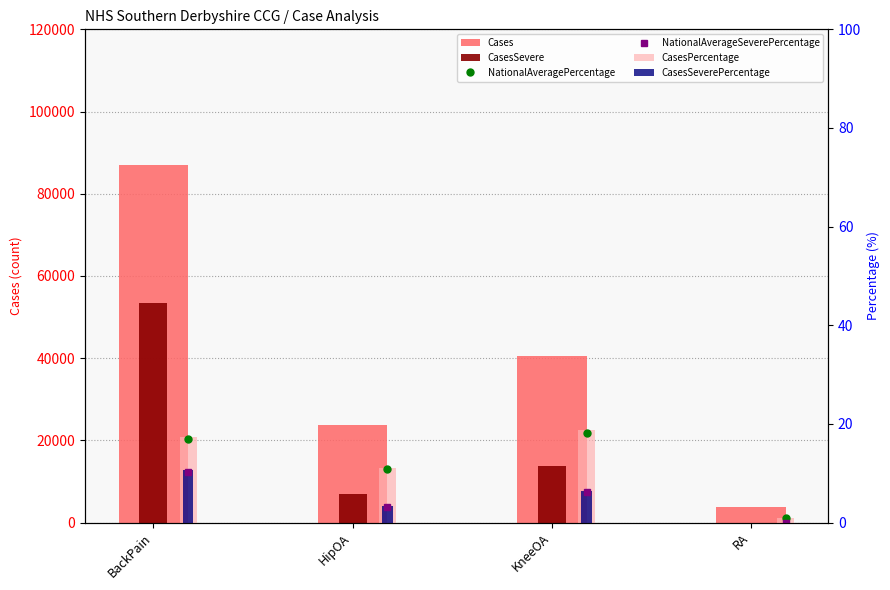

How many data points in CasesSeverePercentage are above 6?

2